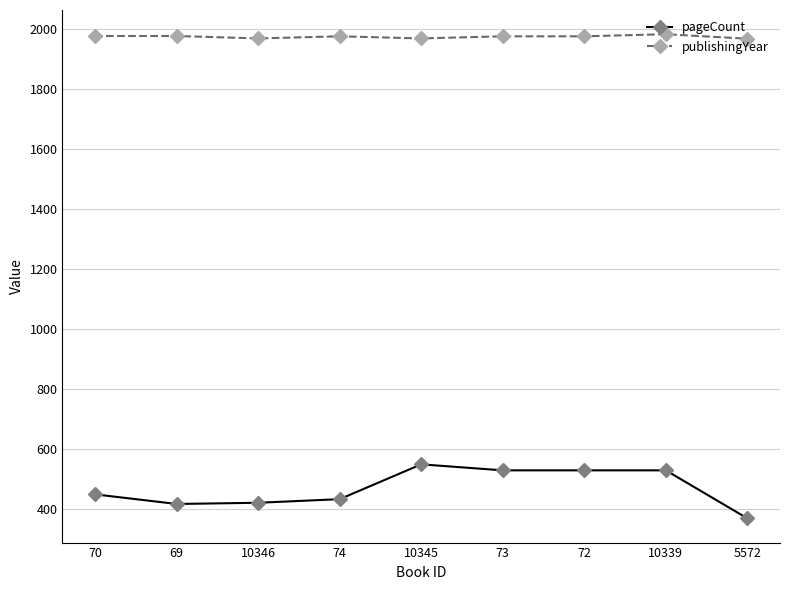

At 10346, list the series in order from largest to smallest.

publishingYear, pageCount